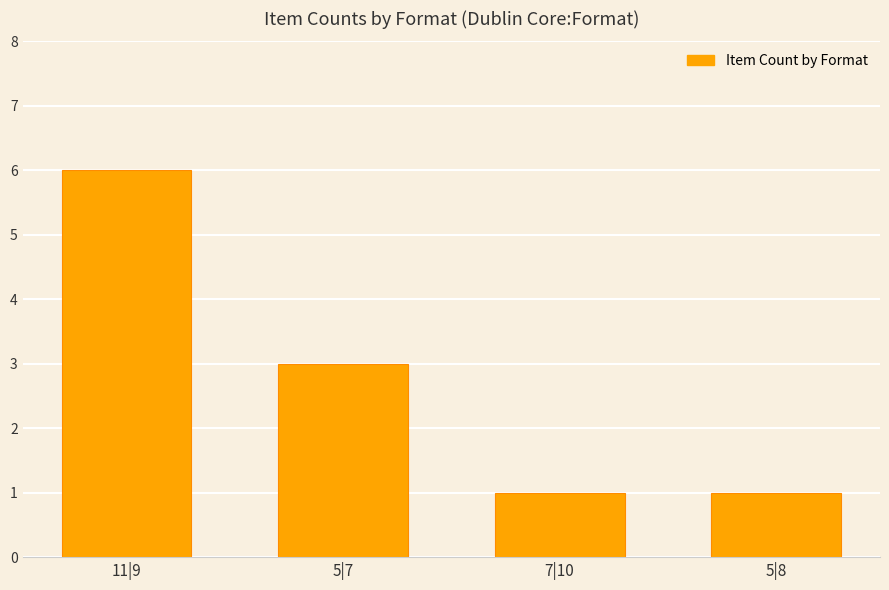

What is the greatest value displayed?

6